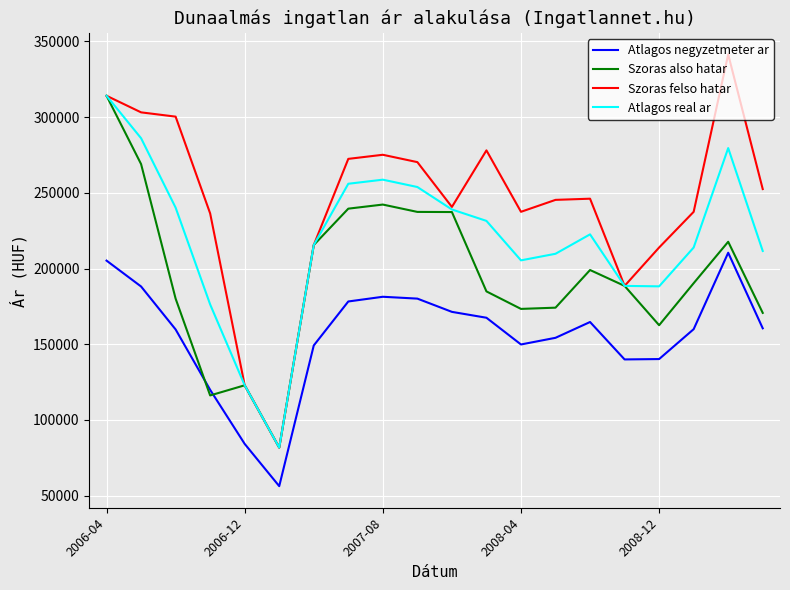

What is the difference between the maximum and second lowest values in the Atlagos real ar series?

191226